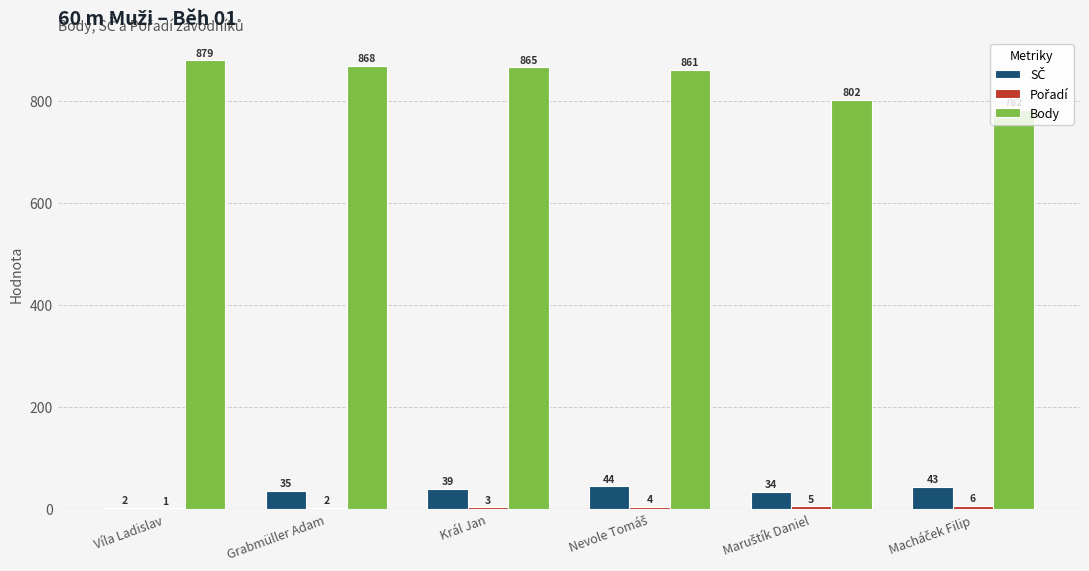

Is it true that Body equals 433 at Král Jan?

False